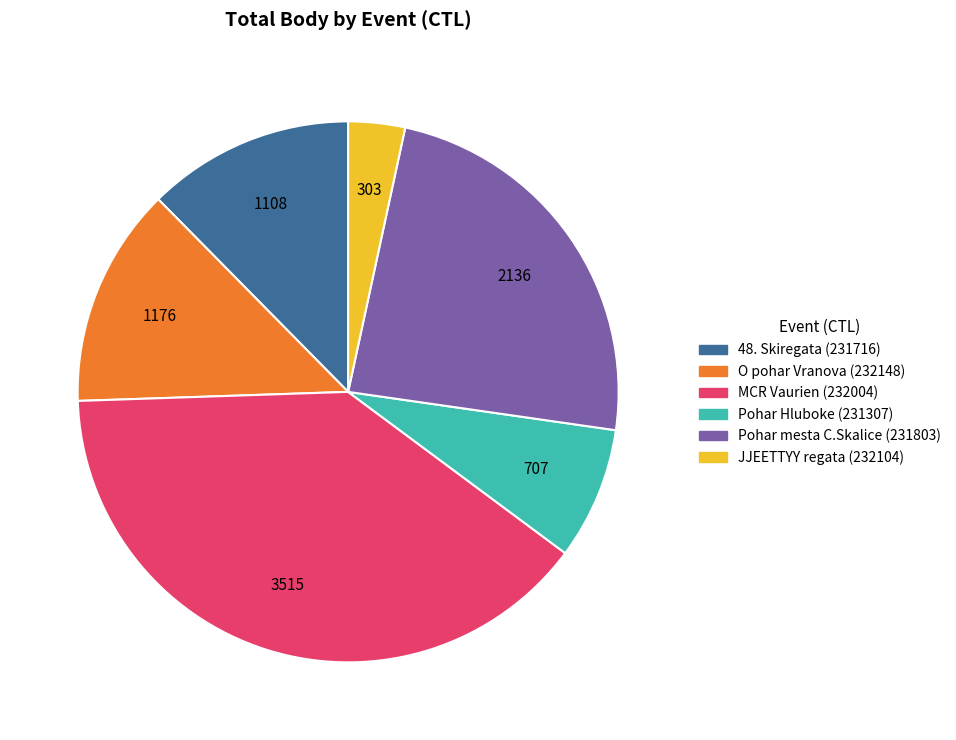

Which has a higher value, Pohar Hluboke (231307) or JJEETTYY regata (232104)?

Pohar Hluboke (231307)